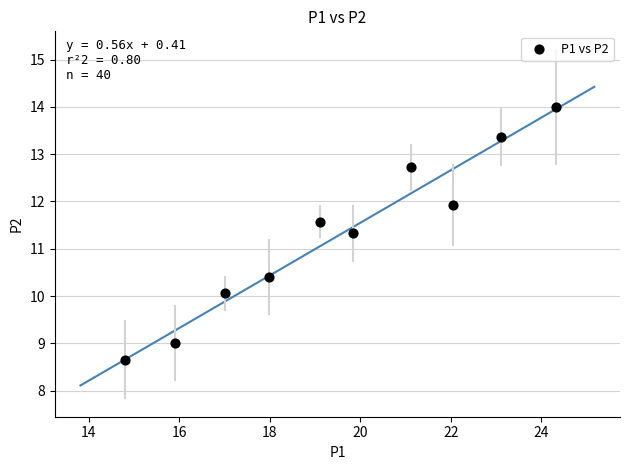

What is the average X value?

19.5